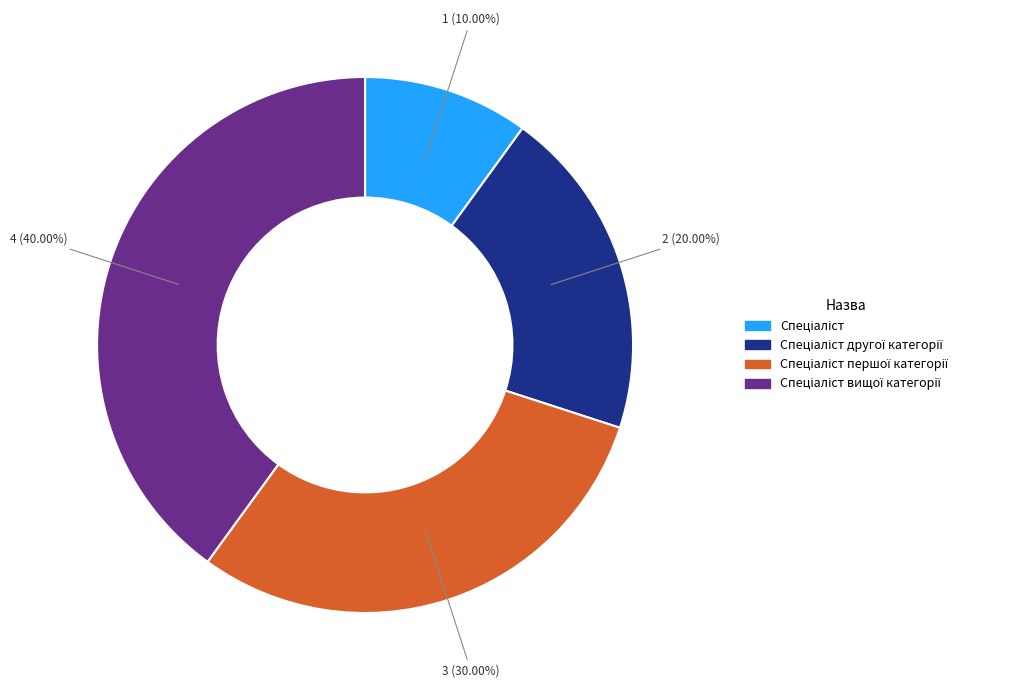

Is there any slice that represents more than half of the pie?

No